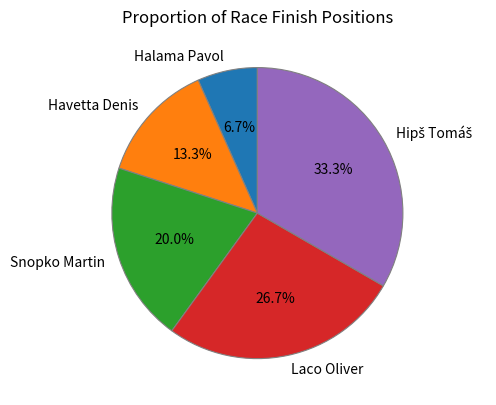

Is there a majority slice in this chart?

No